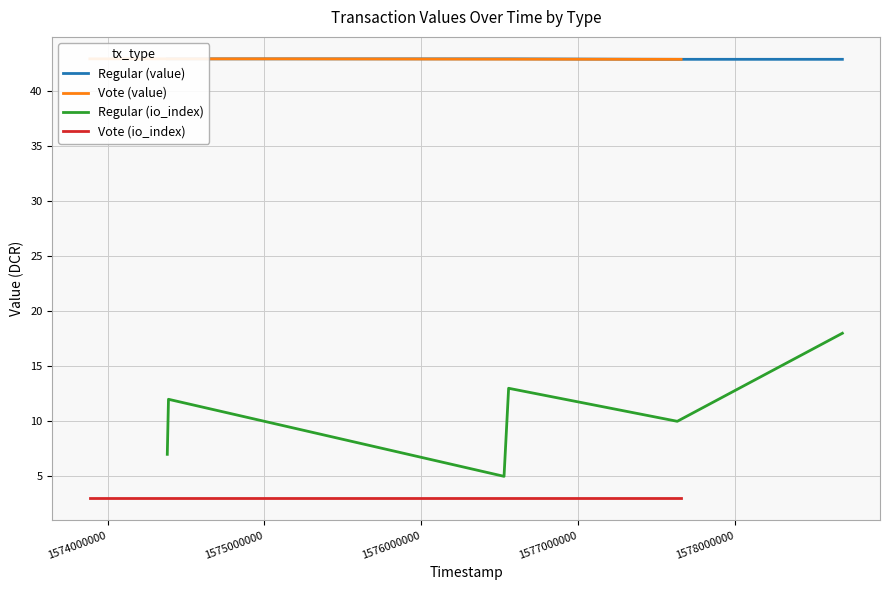

What is the highest value of the Vote (io_index) series?

3.0